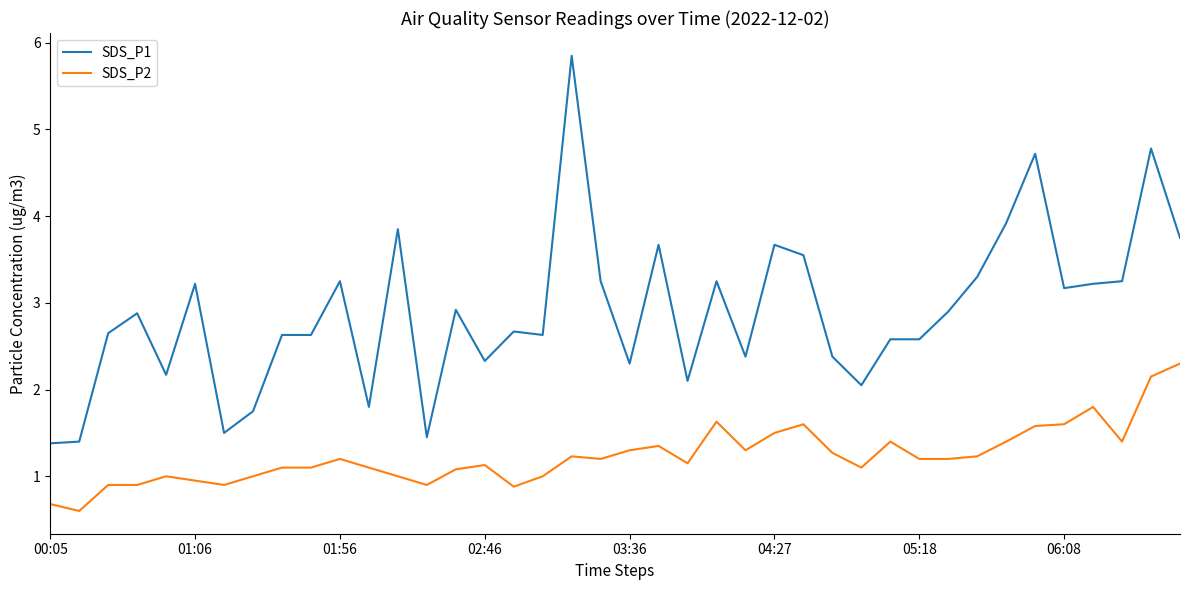

What is the lowest value of the SDS_P2 series?

0.6